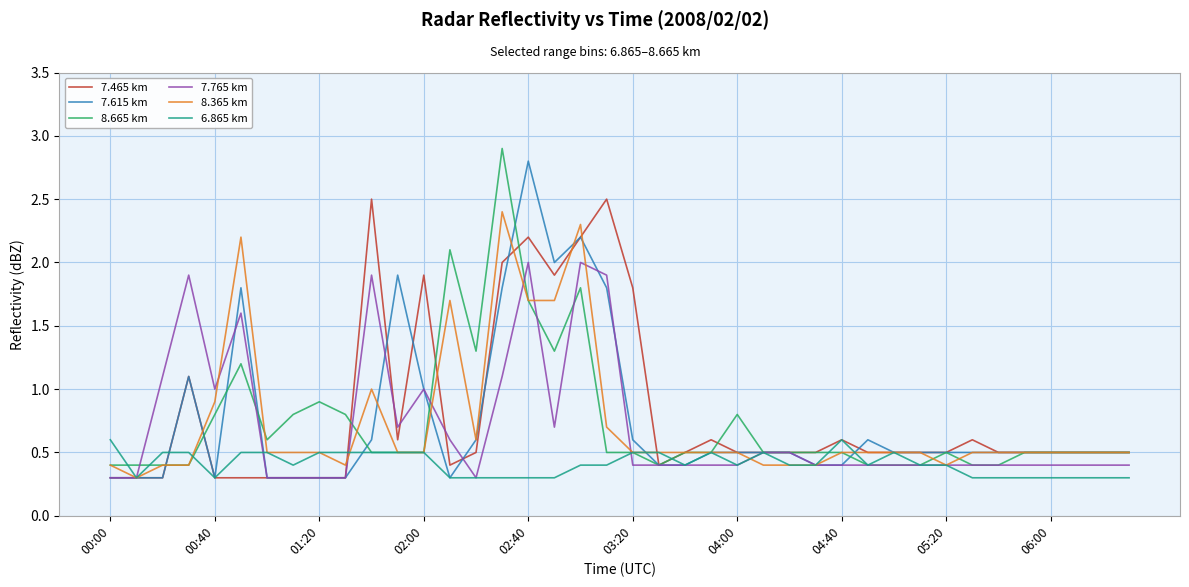

Is this an area chart (filled region under the line)?

No